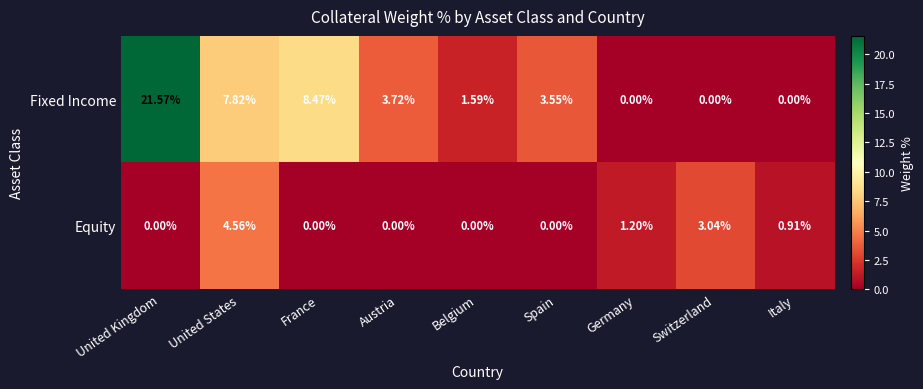

Rank the series by their average value, from highest to lowest.

Fixed Income, Equity